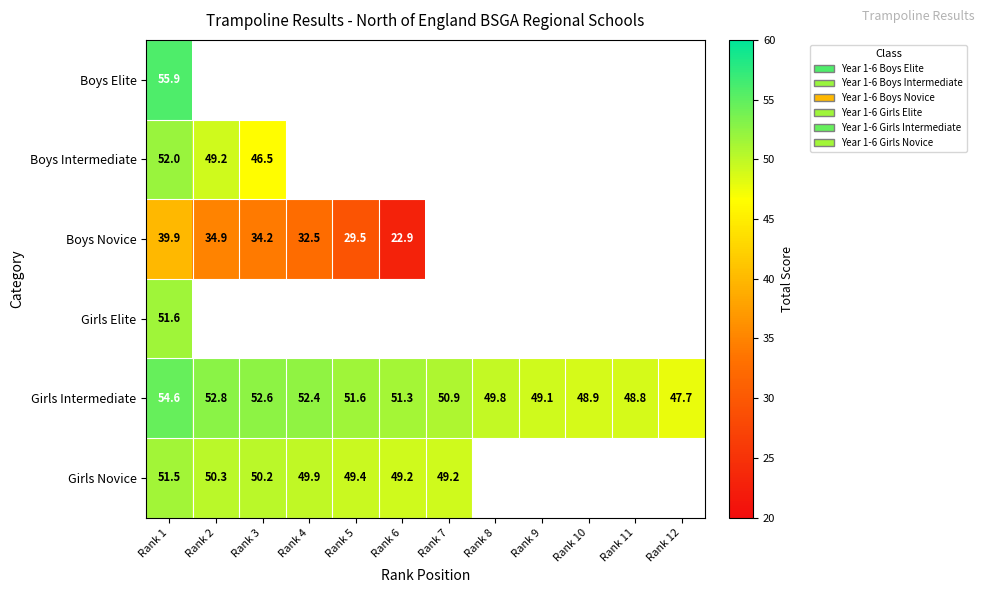

What is the smallest value displayed?

22.9